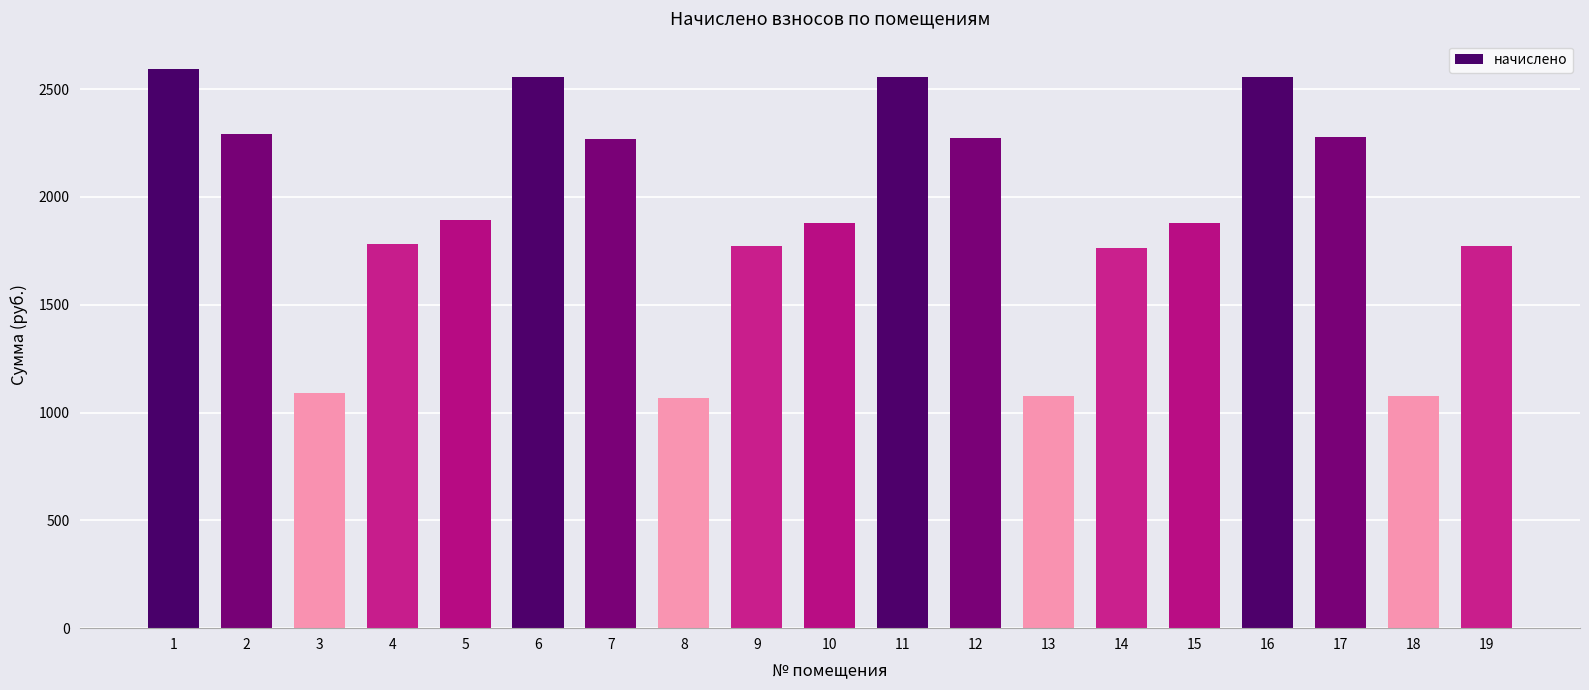

What is the value of the 10th bar from the left?

1880.3